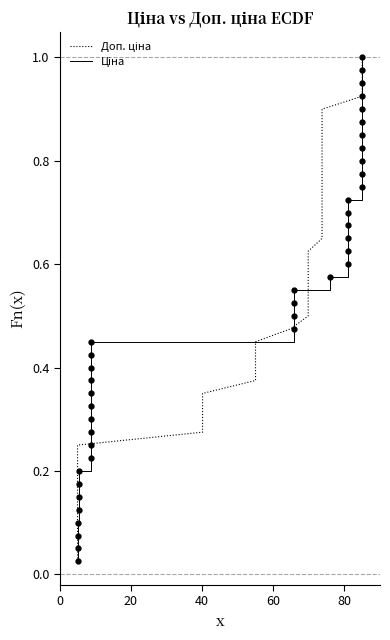

The value of Доп. ціна at 28 is 1.0. True or false?

False